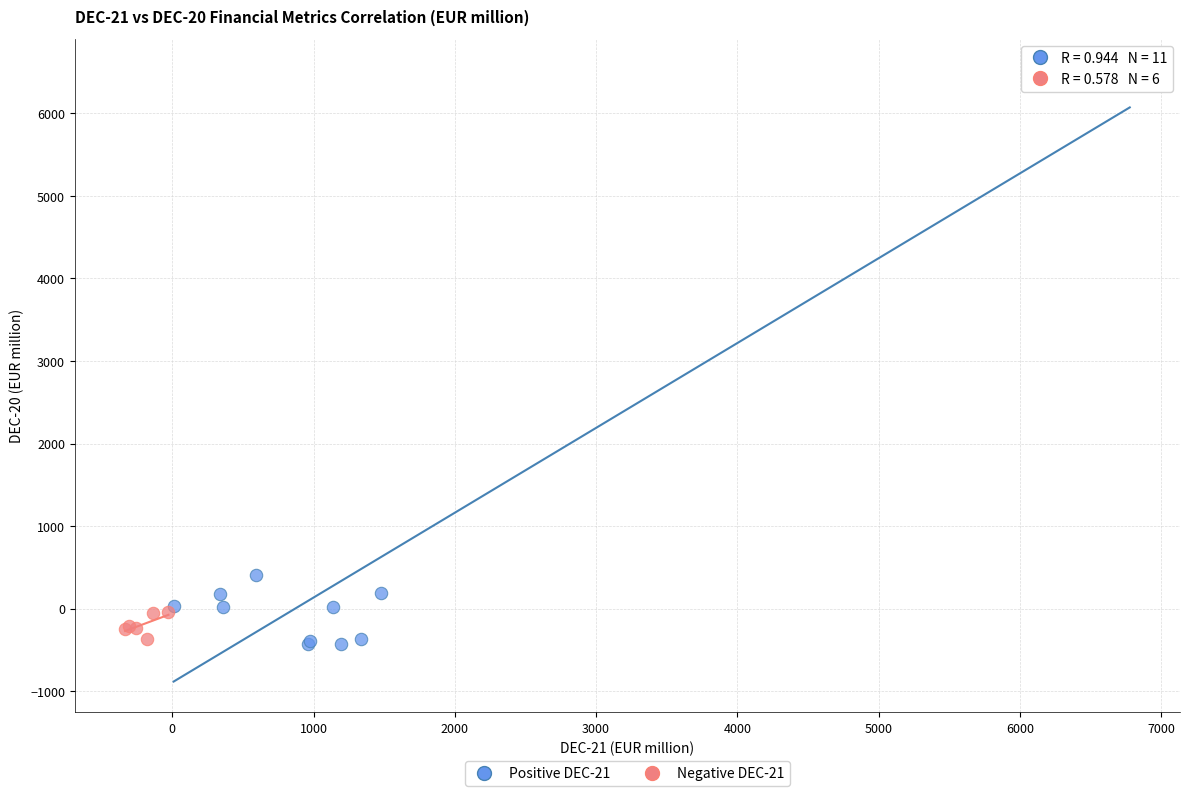

Which series reaches the maximum Y coordinate?

Positive DEC-21